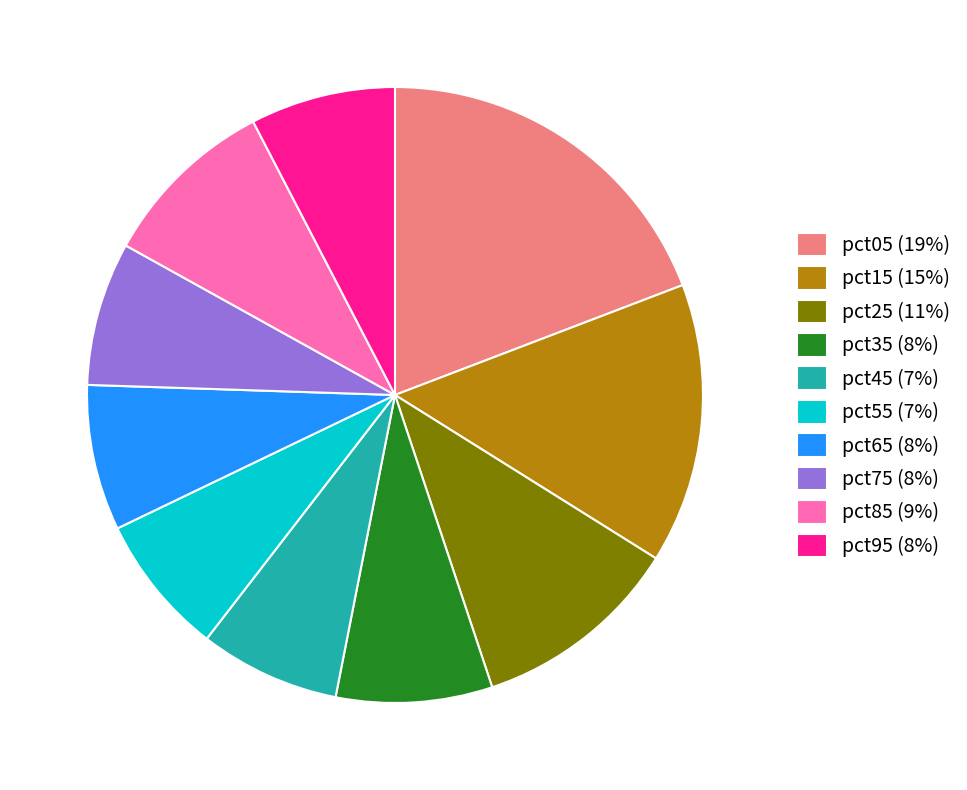

Which category has the biggest portion of the pie?

pct05